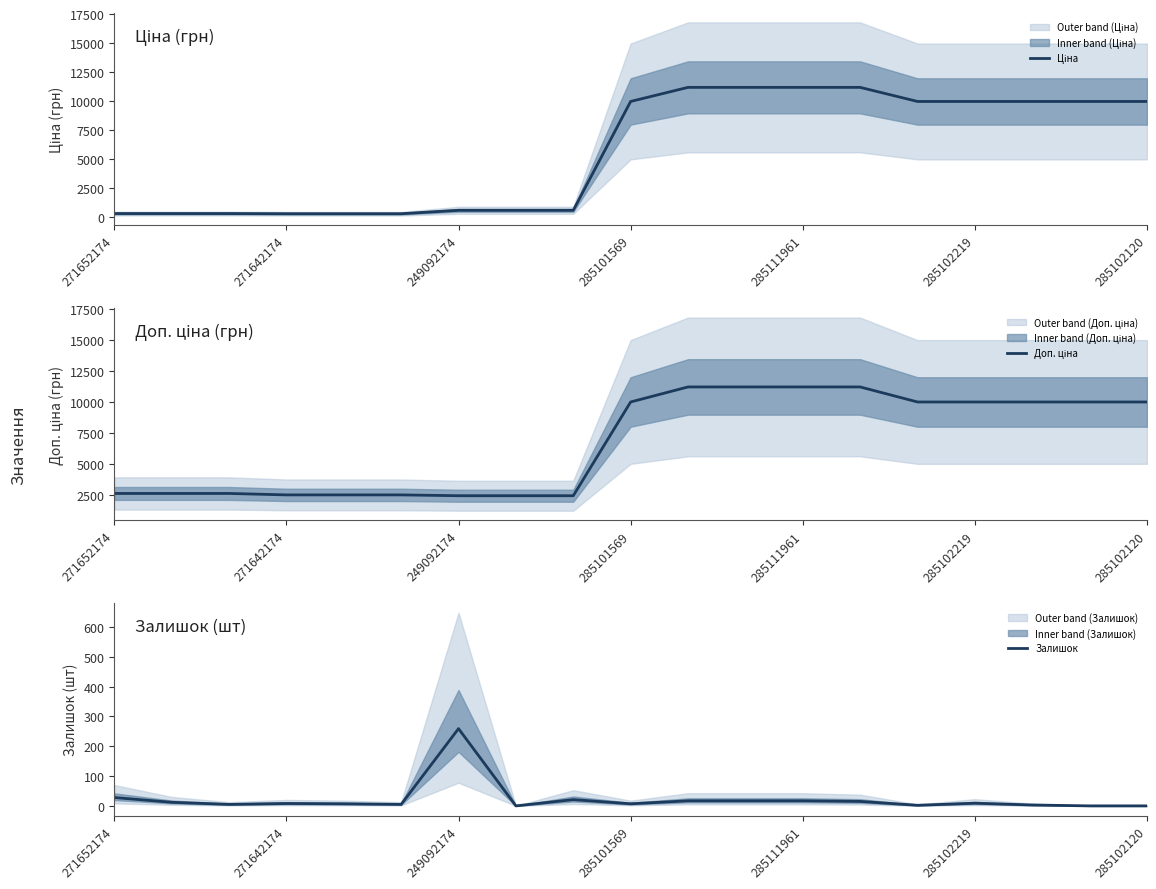

The Доп. ціна series shows 3268.8 at 285111961. True or false?

False